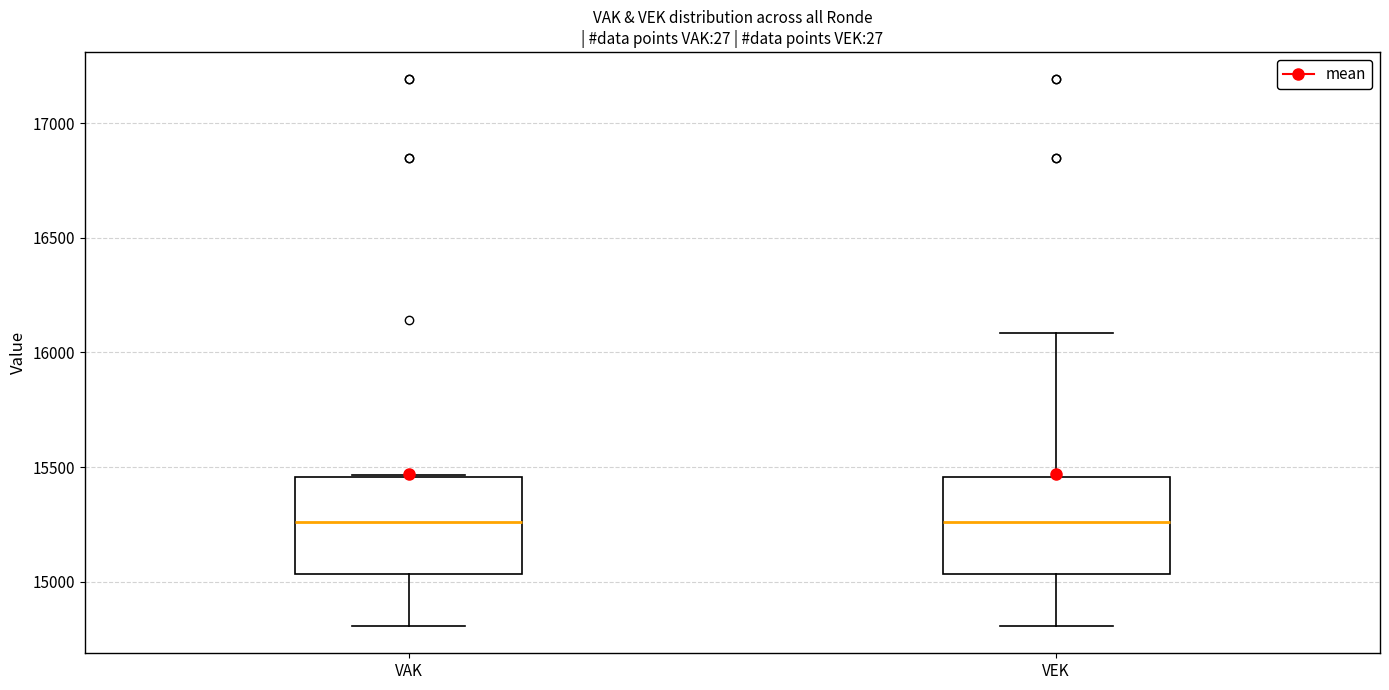

Where is the upper edge of the box for VAK on the y-axis? The values are not printed on the chart, so give them approximately, as read against the axis.

15450